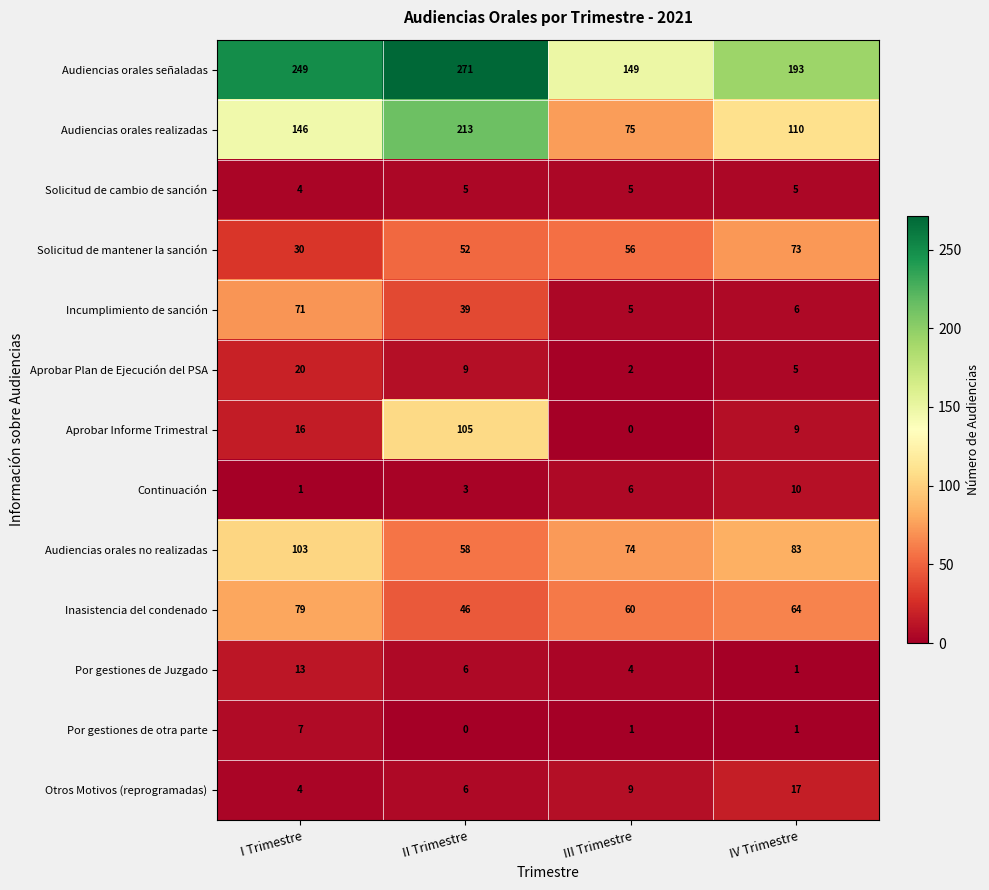

How many categories are shown in the chart?

4